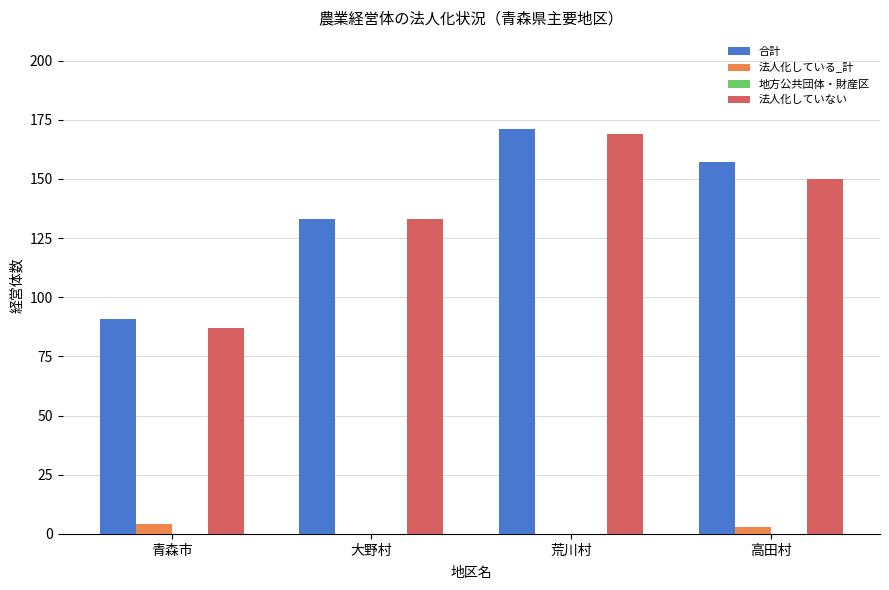

At which category is the sum across all series the highest?

荒川村